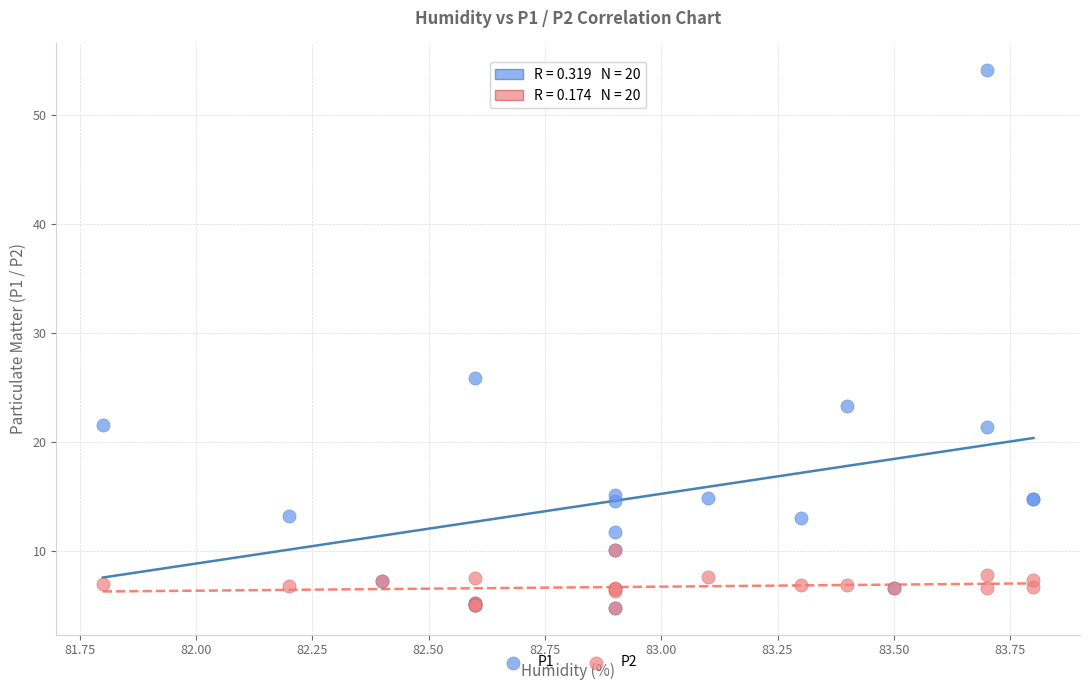

Which series contains the highest Y value?

P1